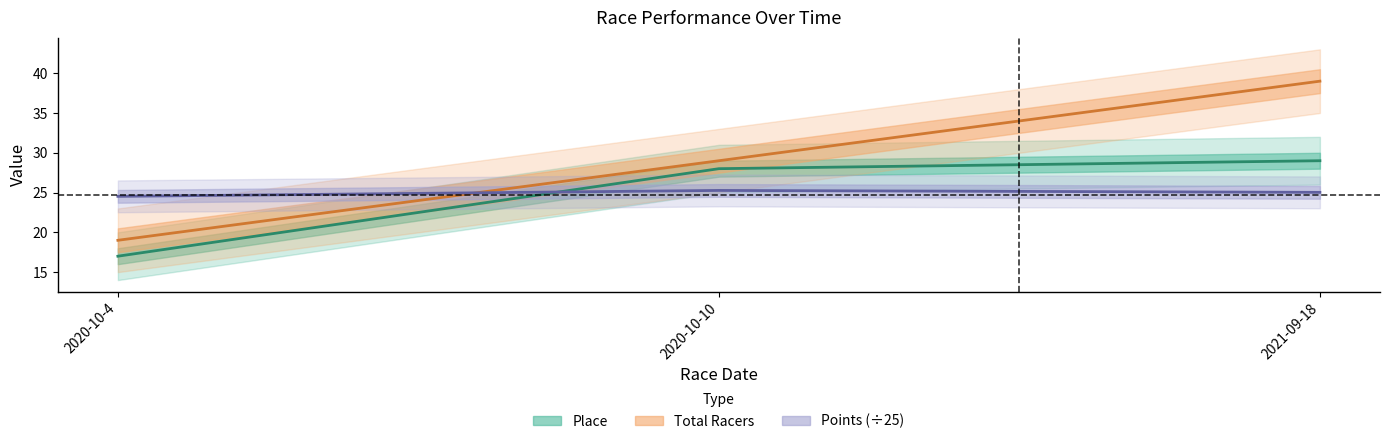

How many Total Racers values are between 19 and 39?

3